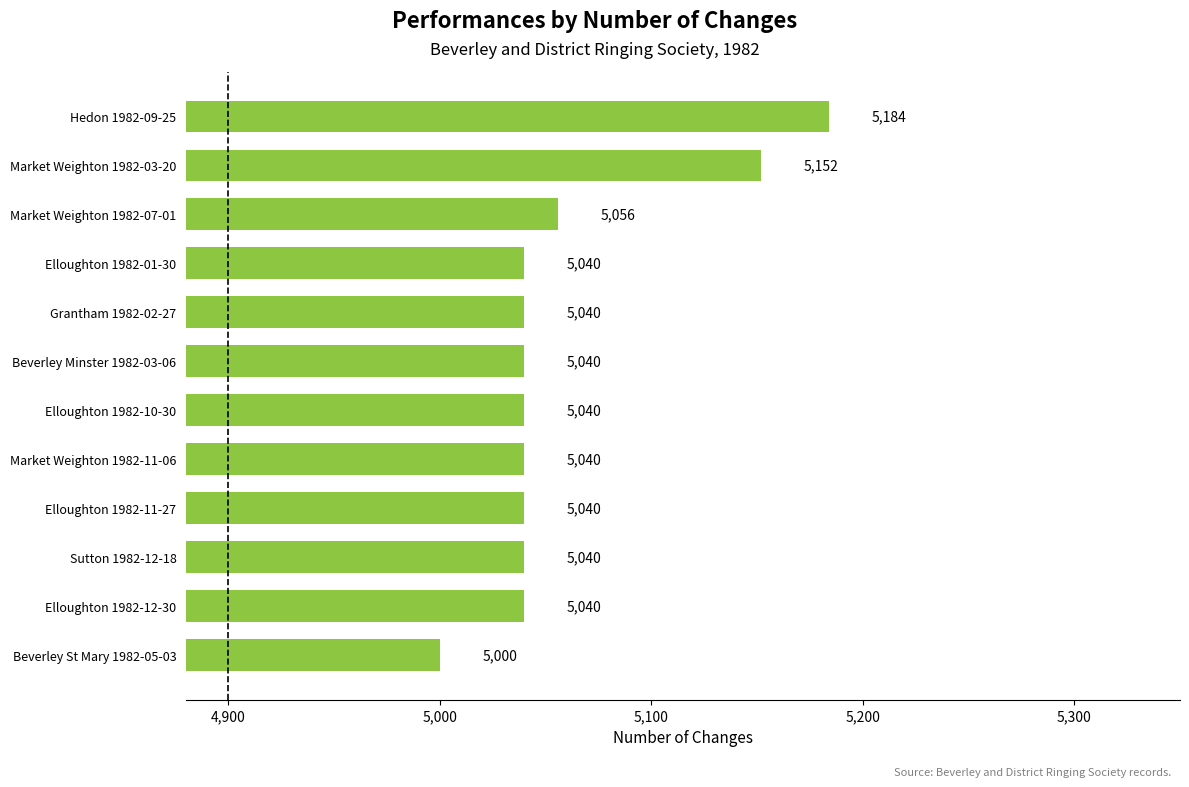

Where is the data nearest to the value 5092?

Market Weighton 1982-07-01